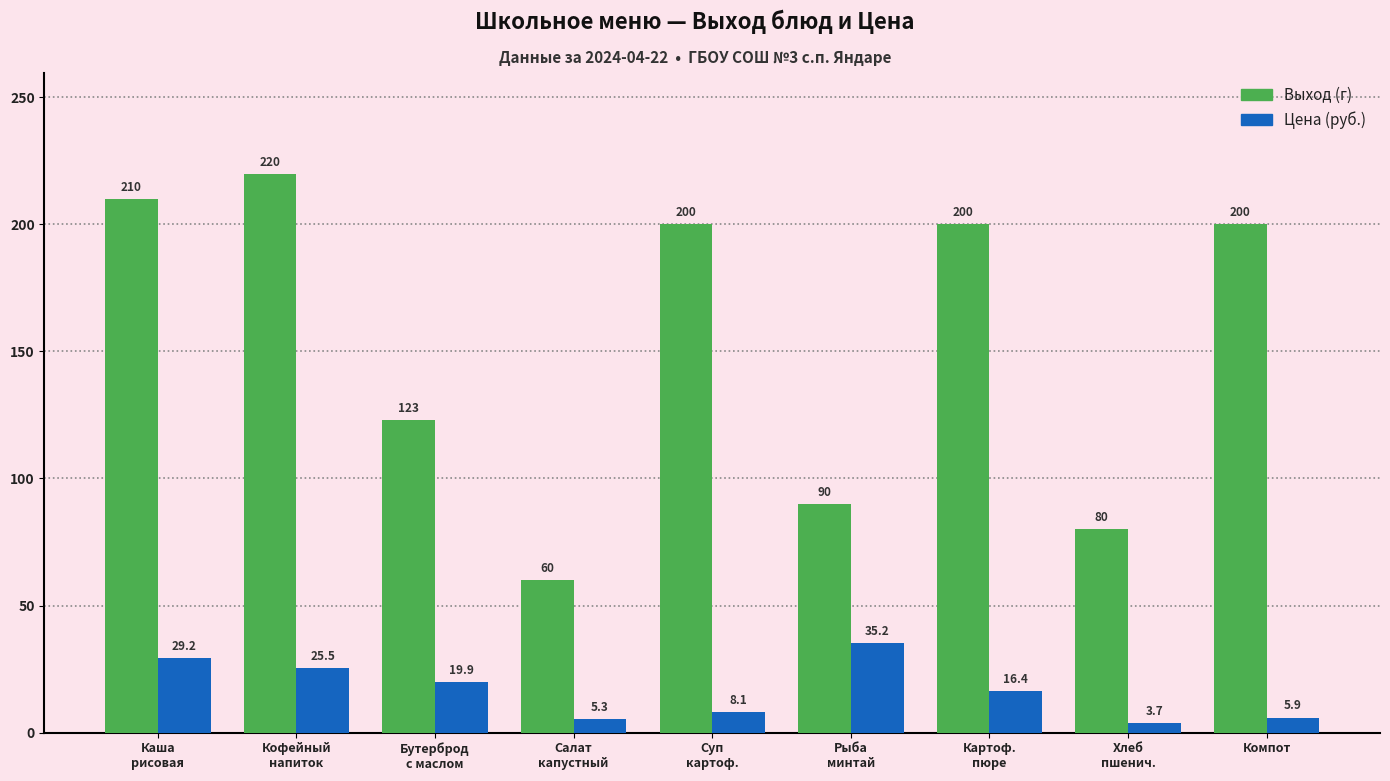

What is the difference between the maximum and minimum values in the Цена (руб.) series?

31.5